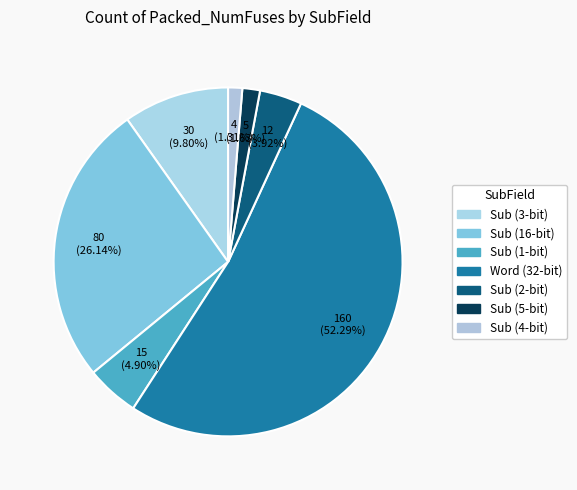

How many segments does this pie chart have?

7